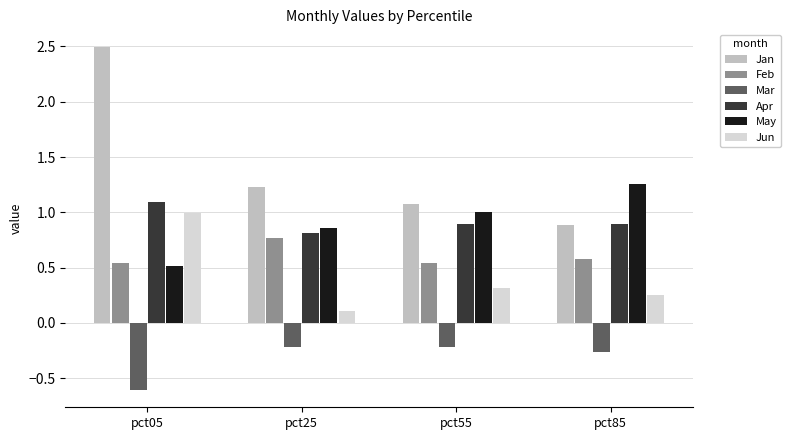

What is the sum of the Feb values at pct55 and pct85?

1.1